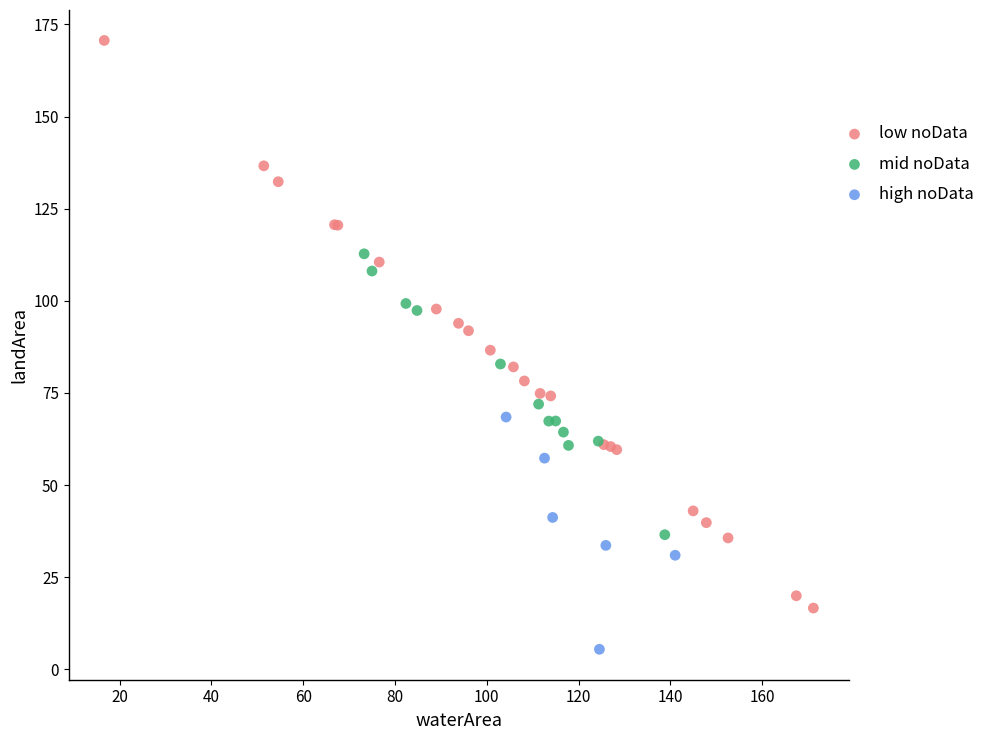

Which series reaches the minimum Y coordinate?

high noData